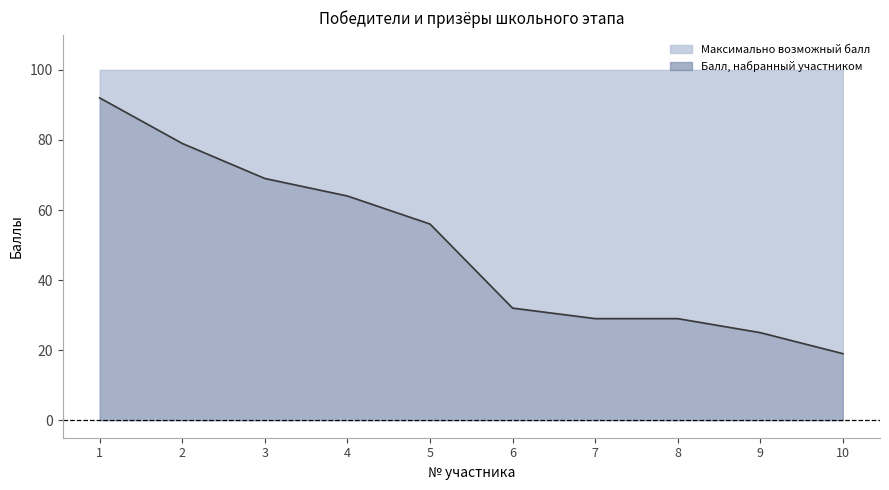

Which has a higher value, 6 or 8?

6